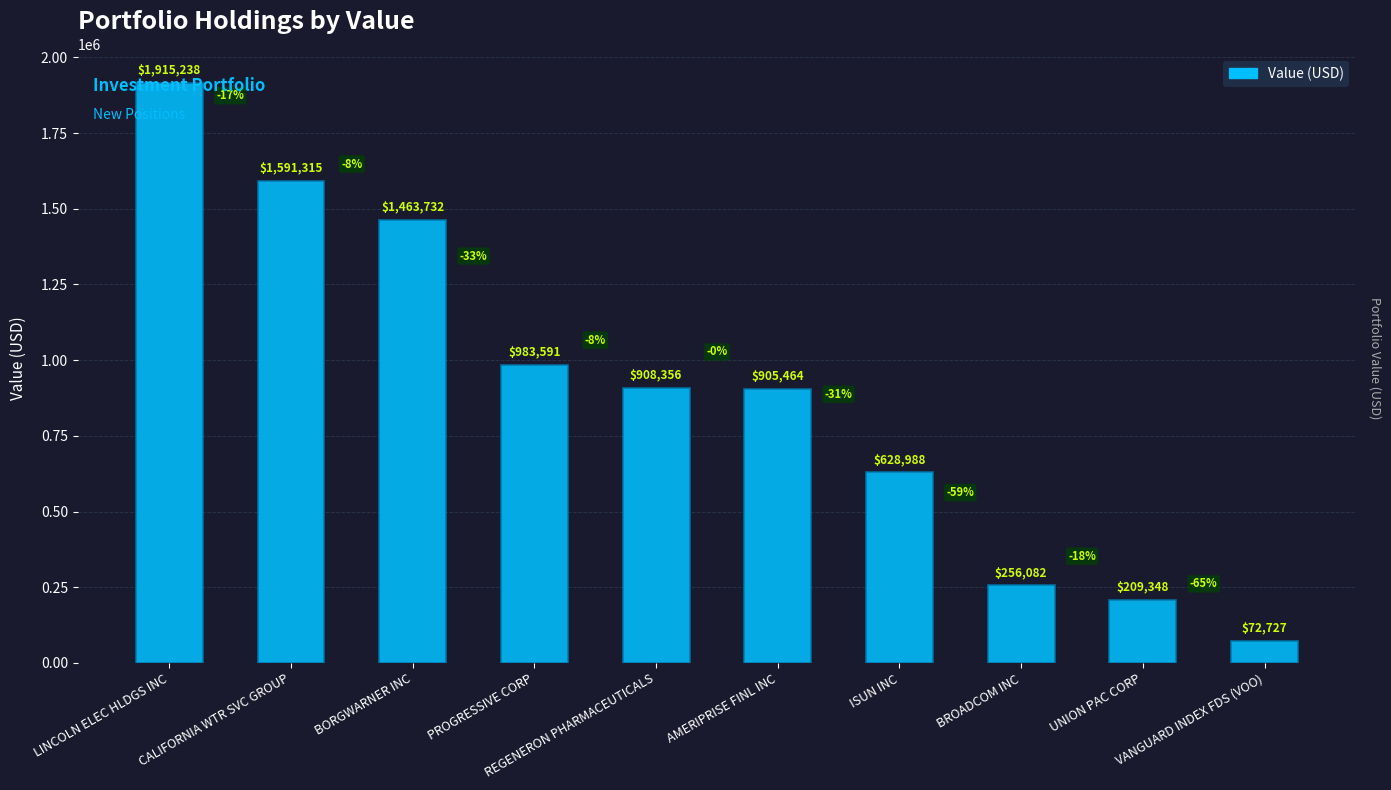

Reading left to right, list all the values displayed in this chart.

1915238	1591315	1463732	983591	908356	905464	628988	256082	209348	72727